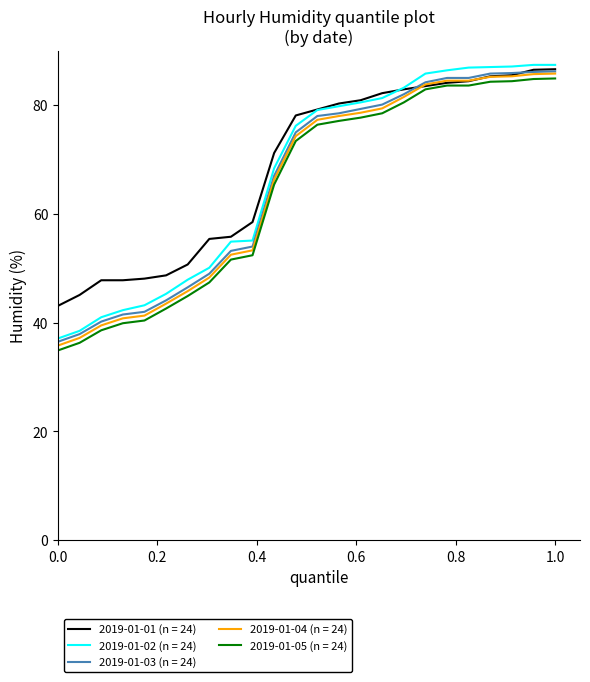

What is the maximum value for 2019-01-01 (n = 24)?

86.6